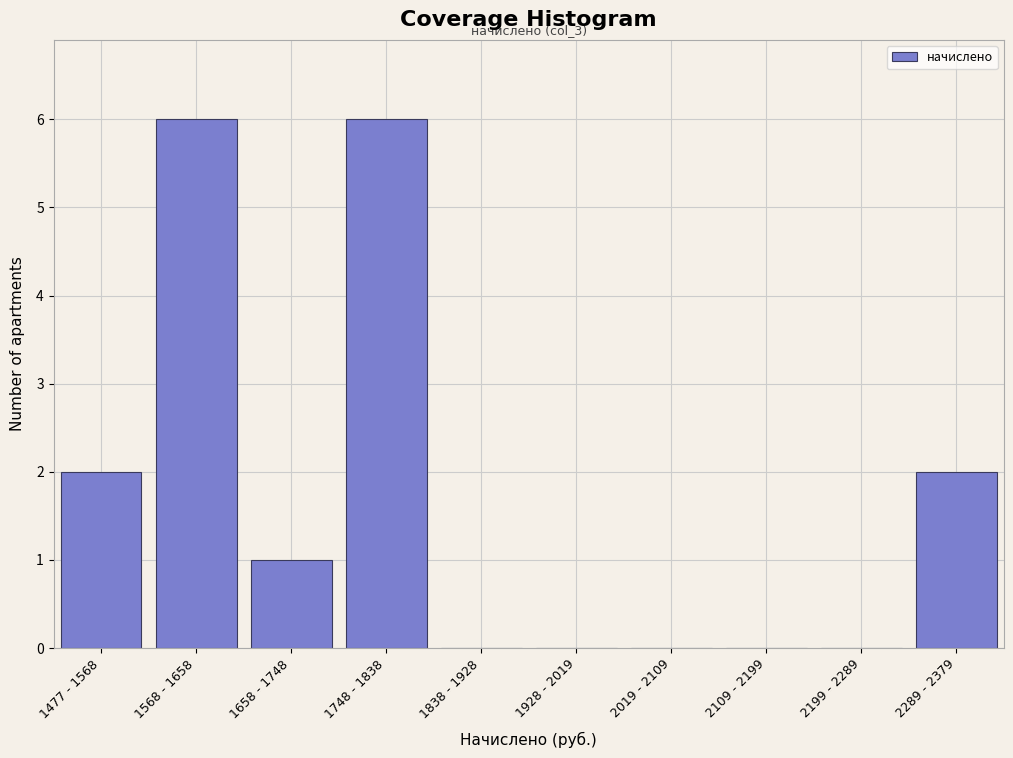

Reading left to right, extract all data points from this chart.

1477 - 1568=2	1568 - 1658=6	1658 - 1748=1	1748 - 1838=6	1838 - 1928=0	1928 - 2019=0	2019 - 2109=0	2109 - 2199=0	2199 - 2289=0	2289 - 2379=2